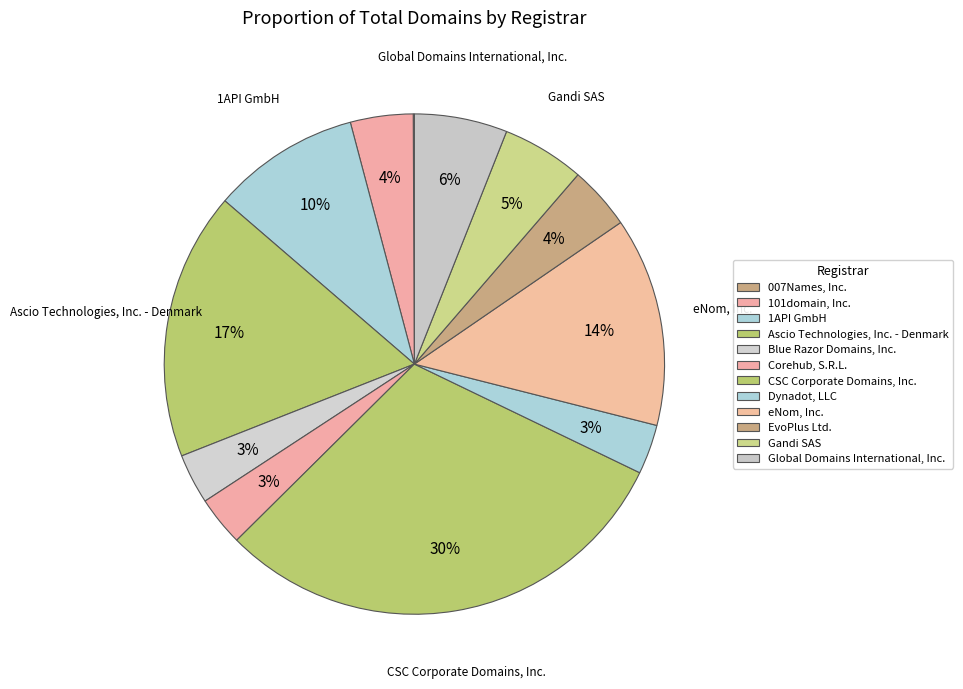

Between 007Names, Inc. and Gandi SAS, which is larger?

Gandi SAS